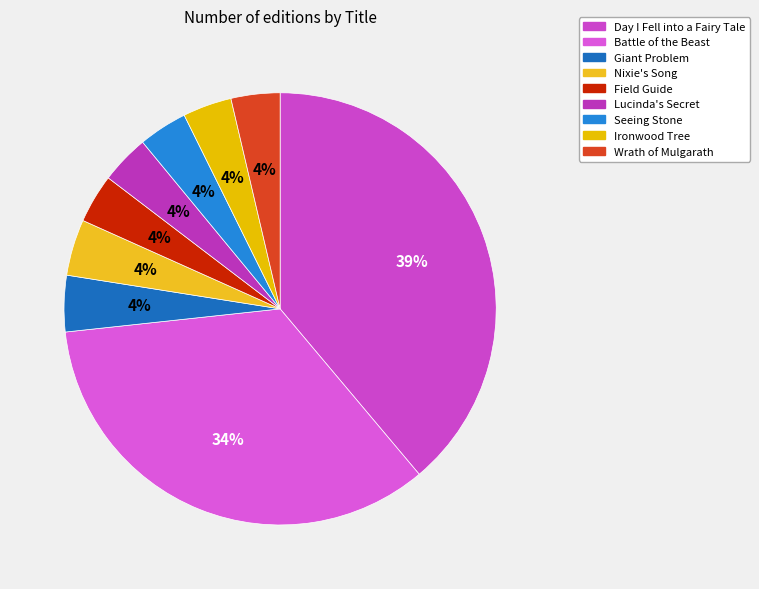

How many slices are in this pie chart?

9